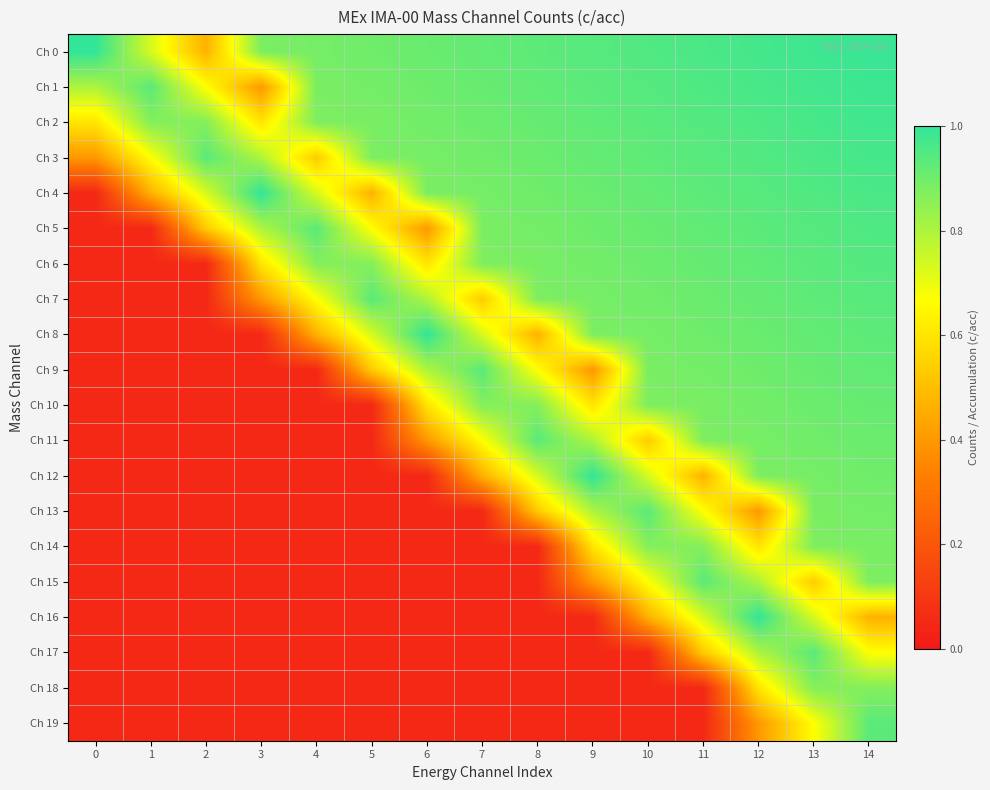

Rank the series by their maximum value, from highest to lowest.

Ch 0, Ch 4, Ch 8, Ch 12, Ch 16, Ch 1, Ch 2, Ch 3, Ch 5, Ch 6, Ch 7, Ch 13, Ch 19, Ch 9, Ch 11, Ch 15, Ch 17, Ch 10, Ch 14, Ch 18